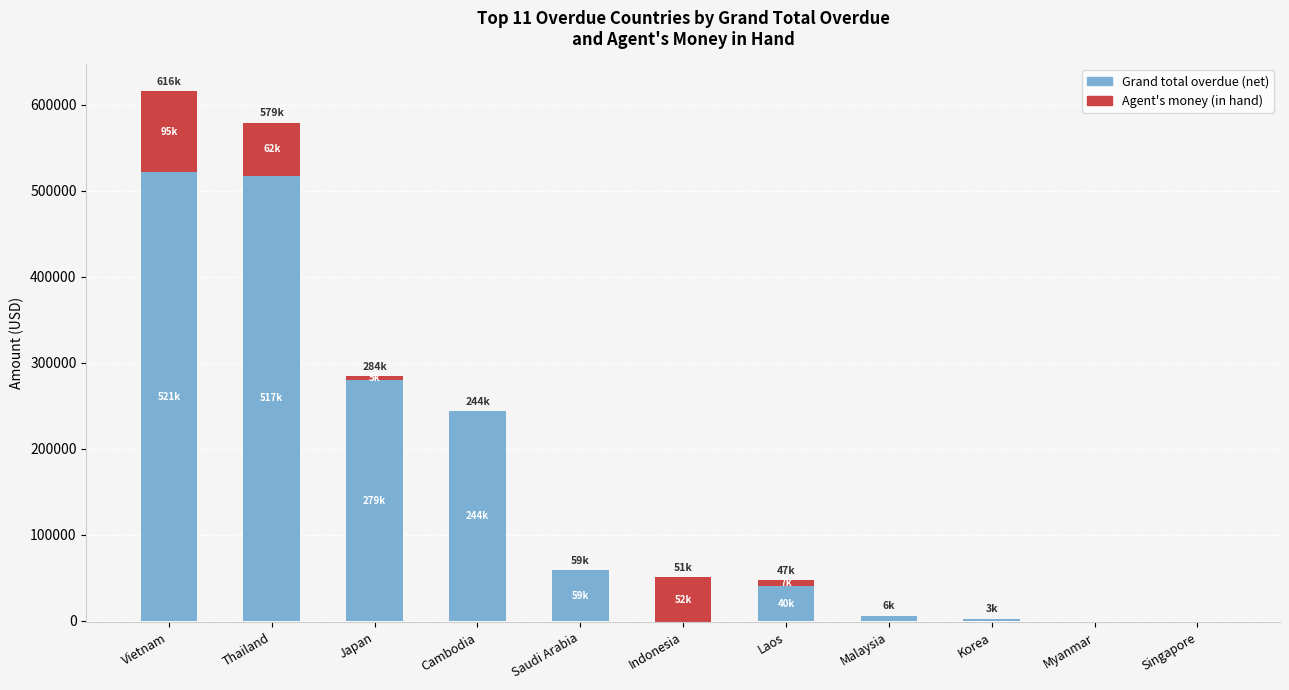

What is the label of the 3rd bar from the left?

Japan